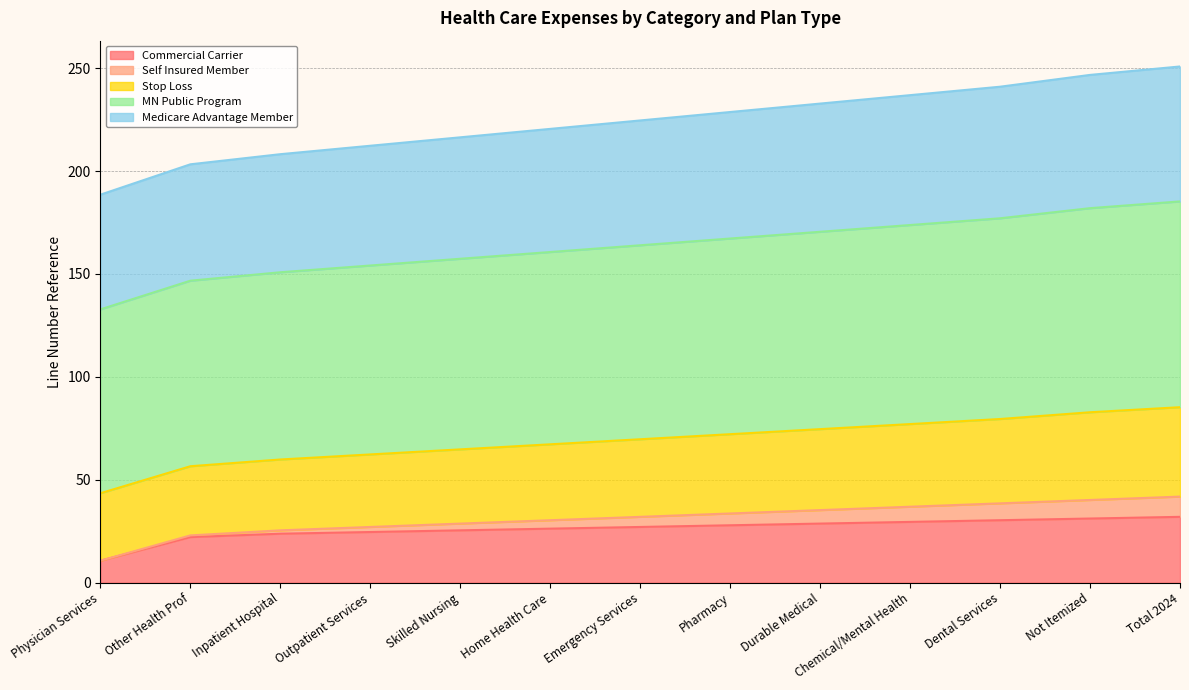

The value of Commercial Carrier at Other Health Prof is 30.9. True or false?

False